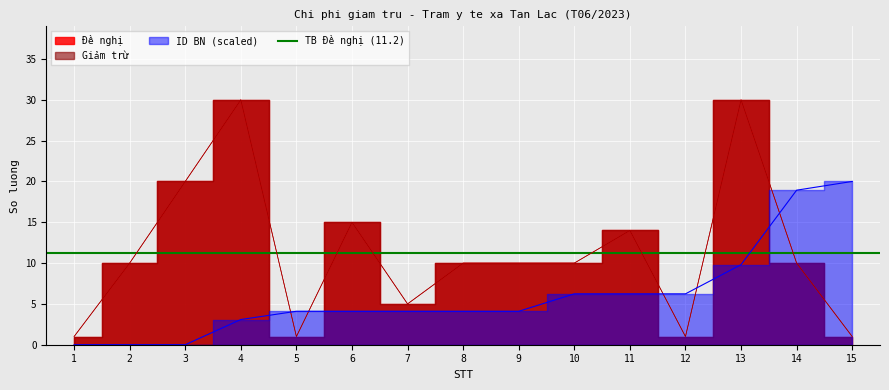

How many lines are shown in the chart?

3